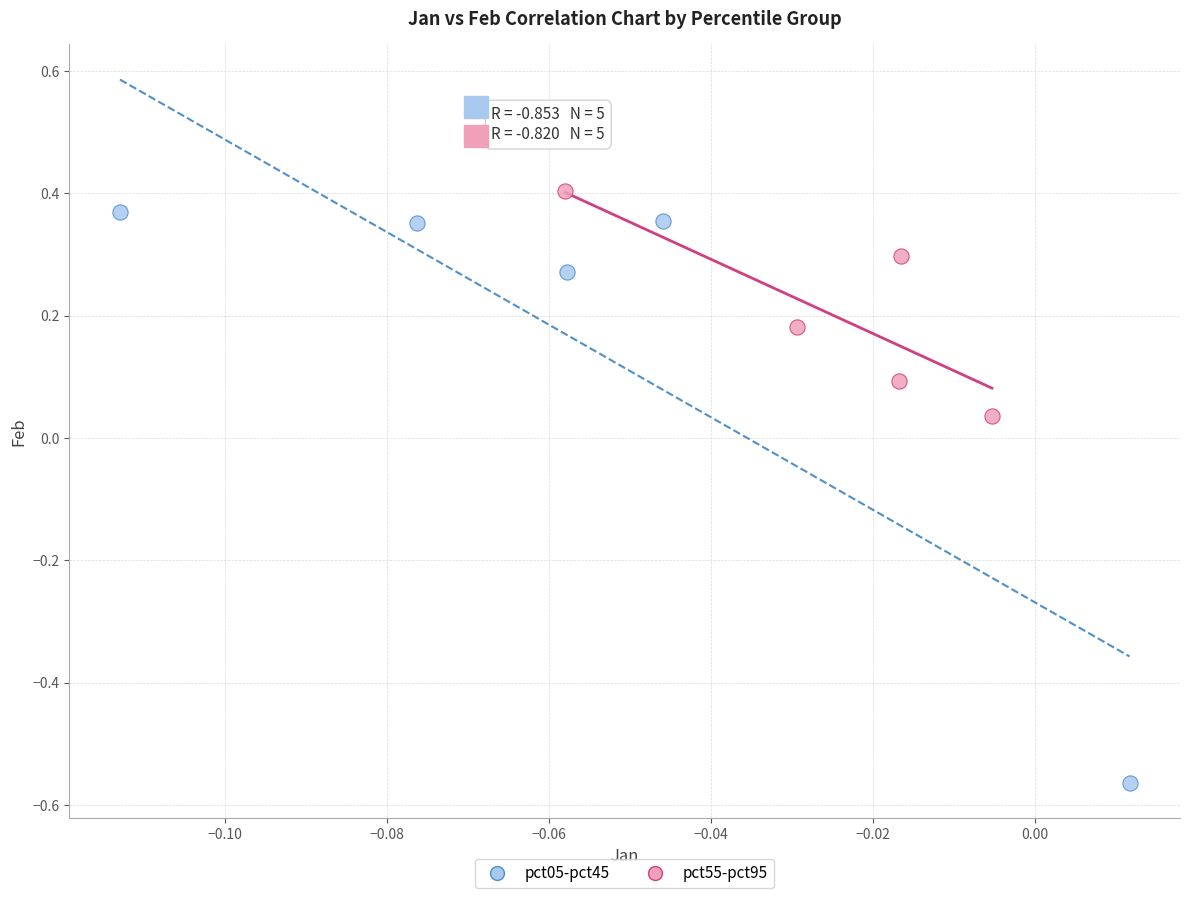

Which series contains the lowest Y value?

pct05-pct45